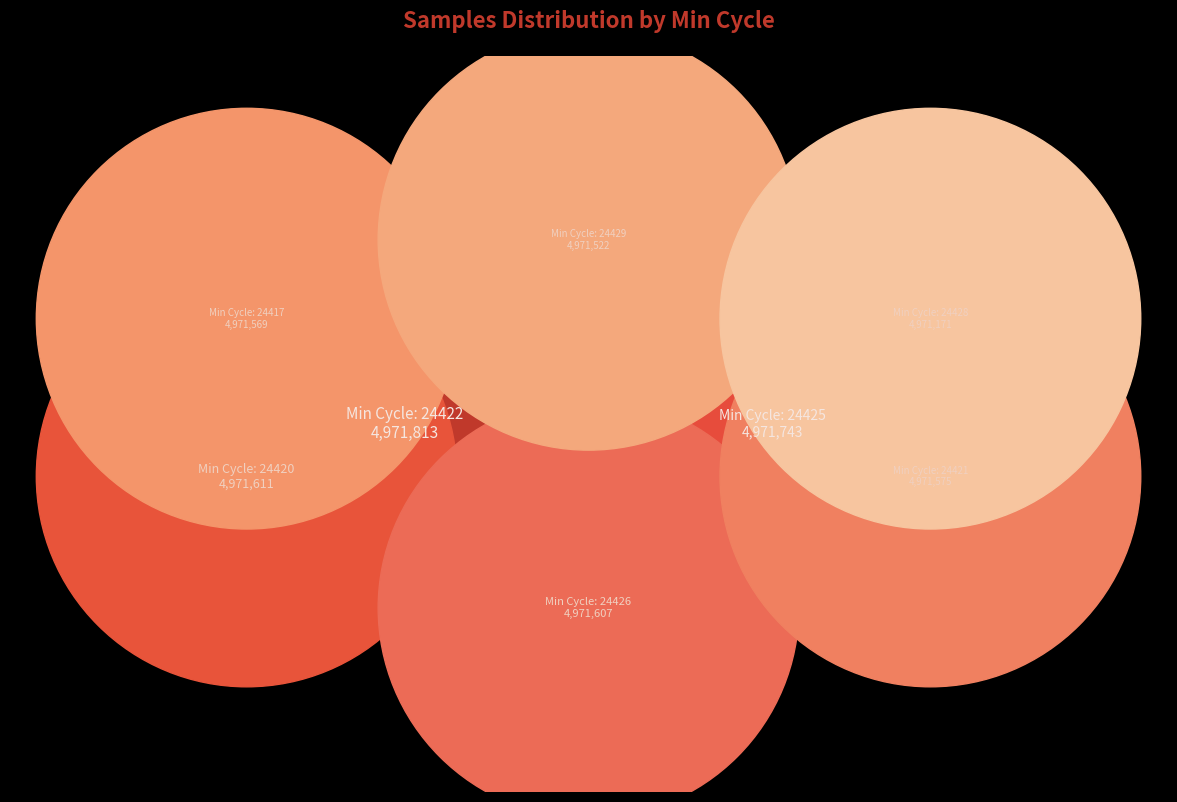

What is the ratio of the value at Min_cycle=24420 to the value at Min_cycle=24417?

1.0